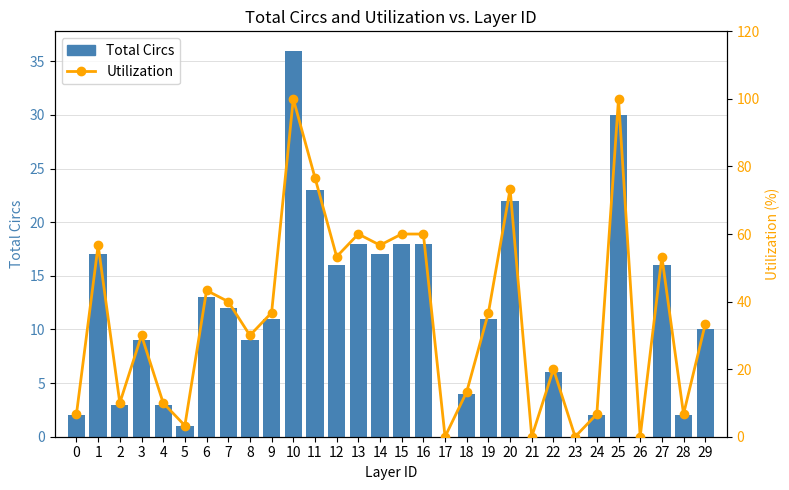

At how many categories does at least one series exceed 91?

2